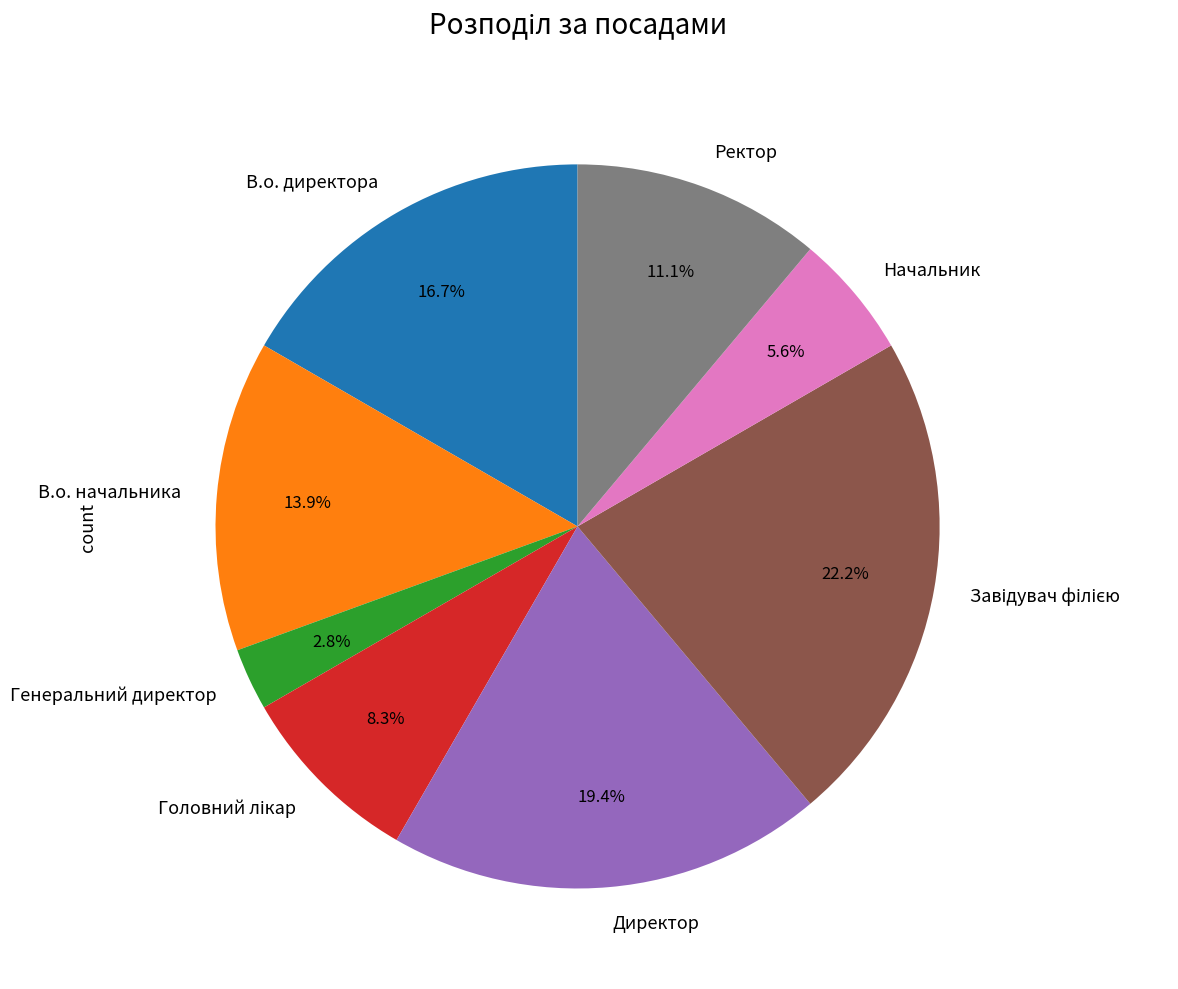

Does Генеральний директор account for over 50% of the chart?

No